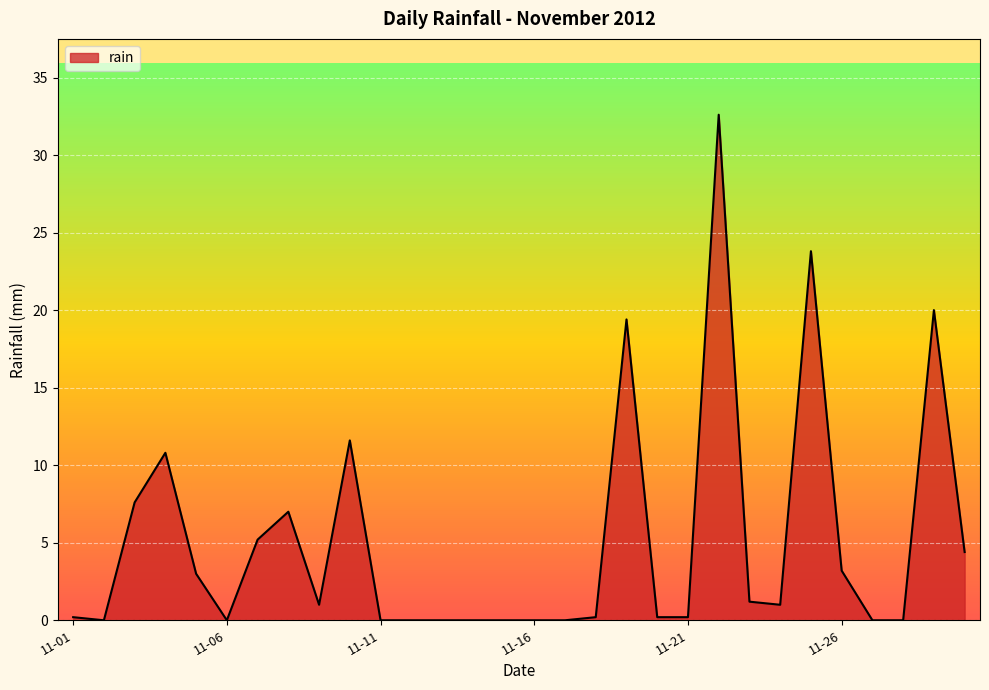

What is the difference between the maximum and minimum values?

32.6